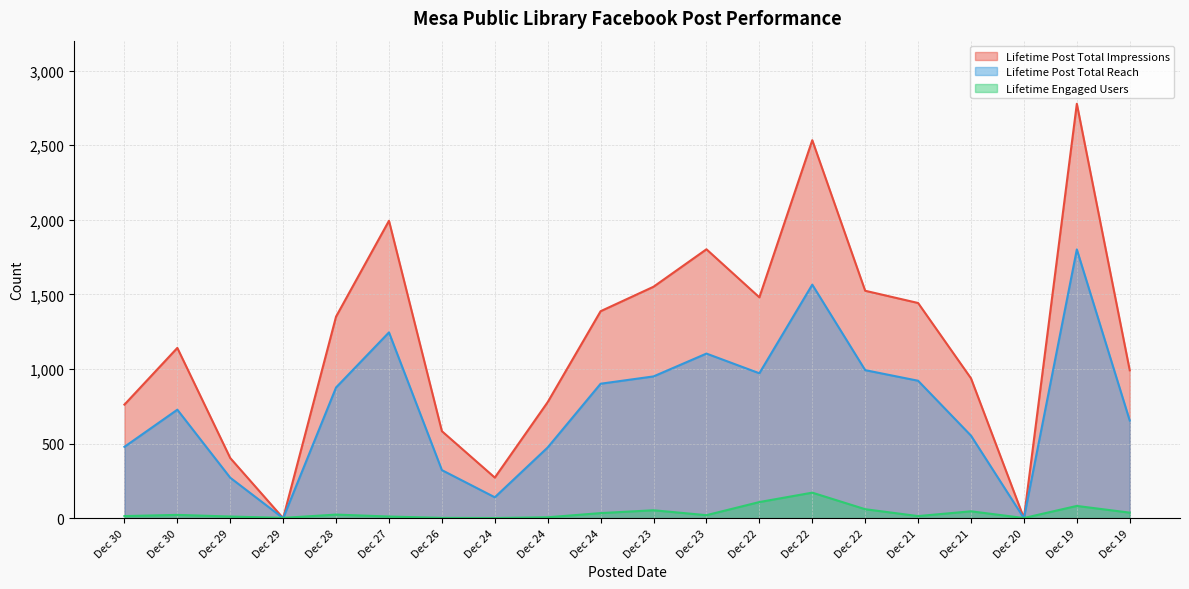

Which series changed the most between Dec 30 and Dec 22?

Lifetime Post Total Impressions